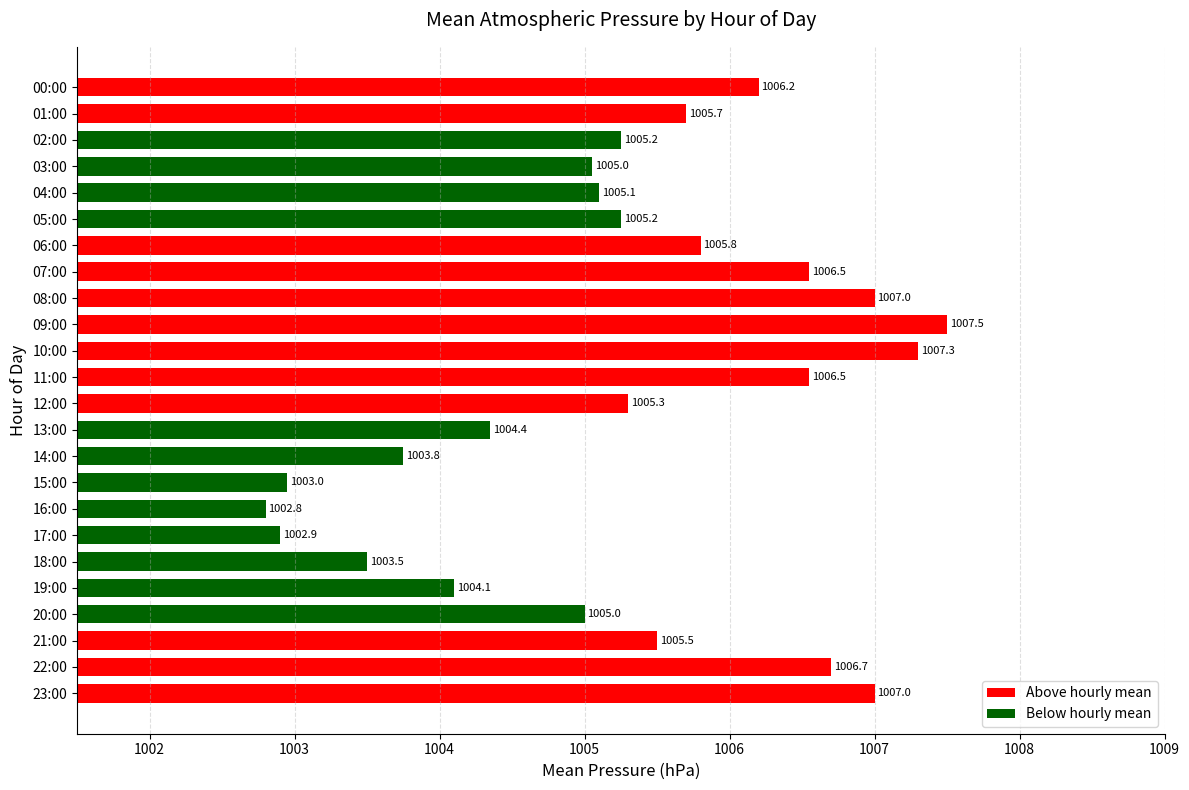

What position from the bottom is 19:00?

5